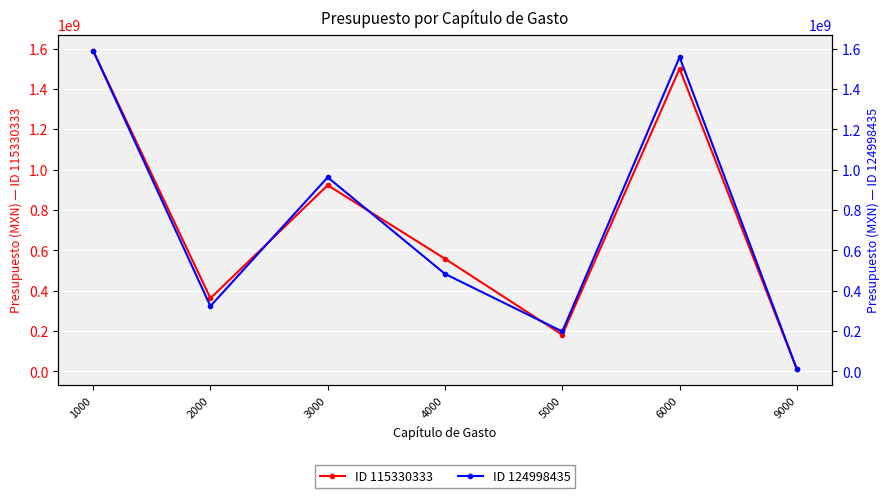

Where is ID 124998435 nearest to the value 799812911?

3000